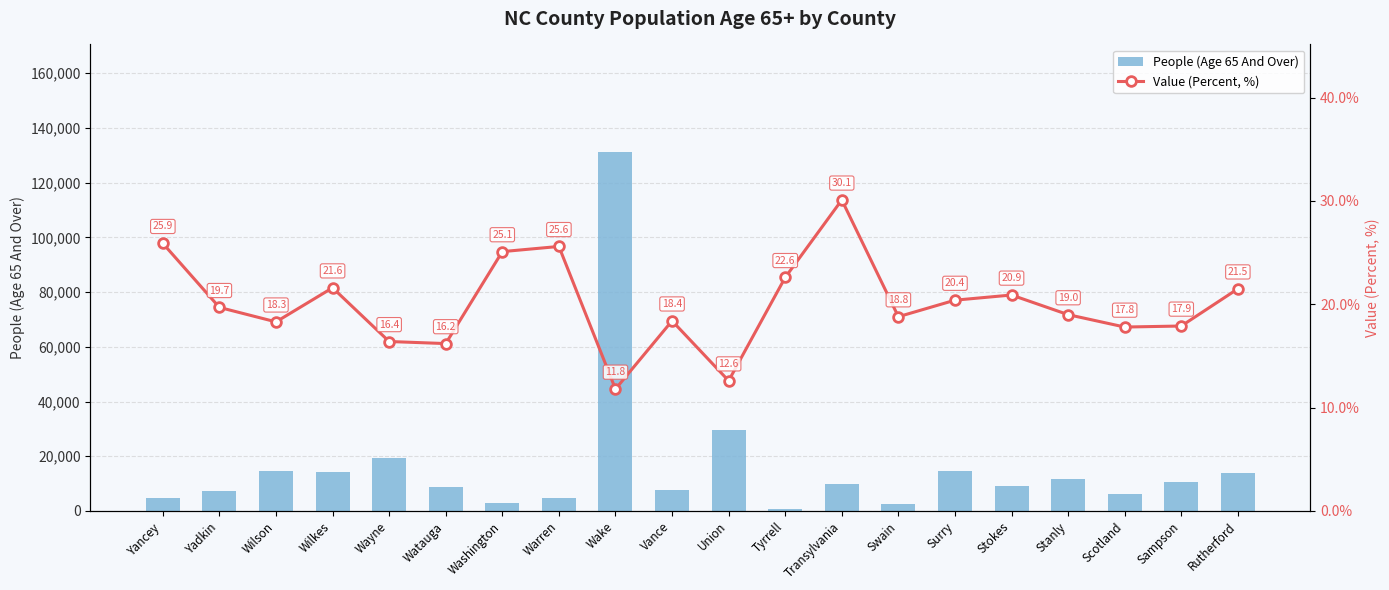

At which category is the sum across all series the highest?

Wake